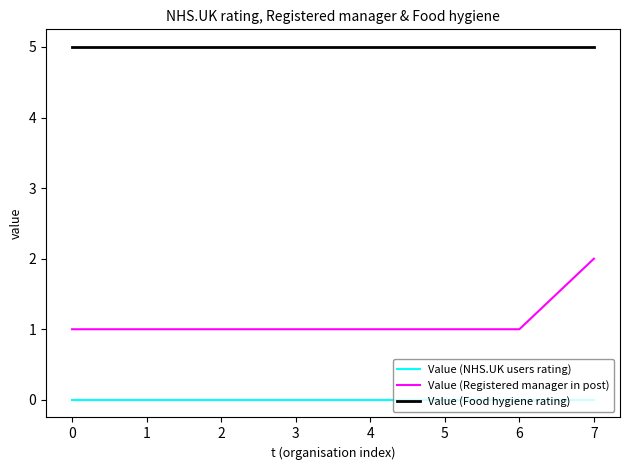

Which series has the widest spread of values?

Value (Registered manager in post)